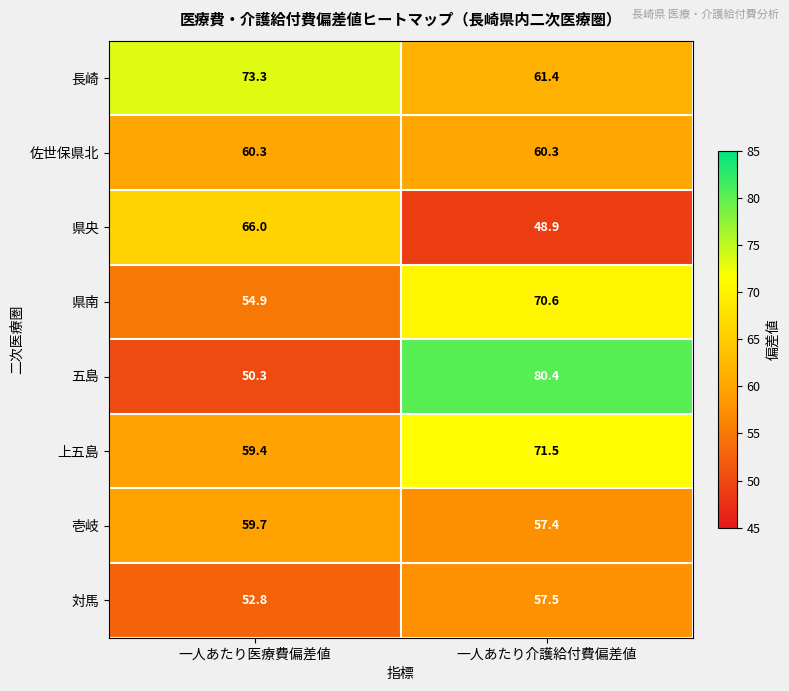

Which series changed the most between 一人あたり医療費偏差値 and 一人あたり介護給付費偏差値?

五島